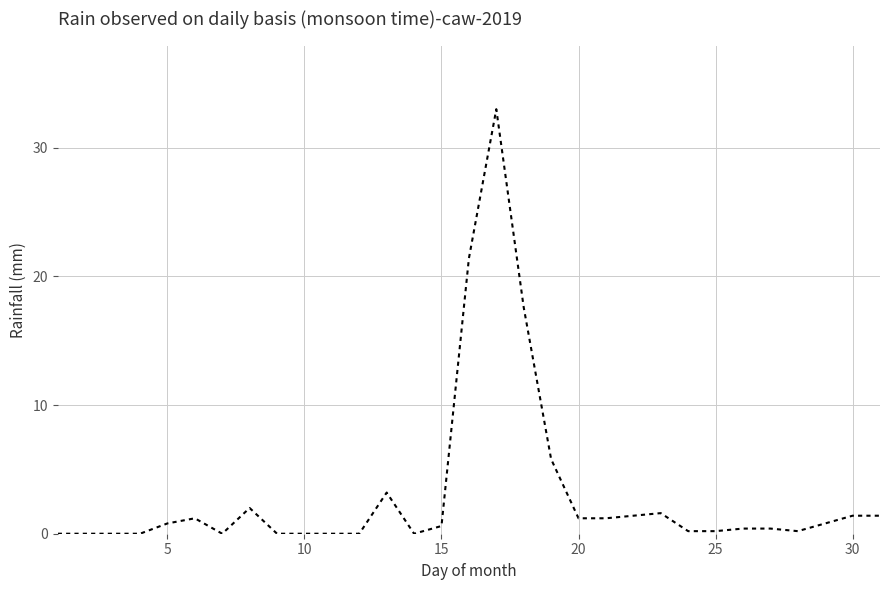

What is the difference between the maximum and minimum values?

33.0